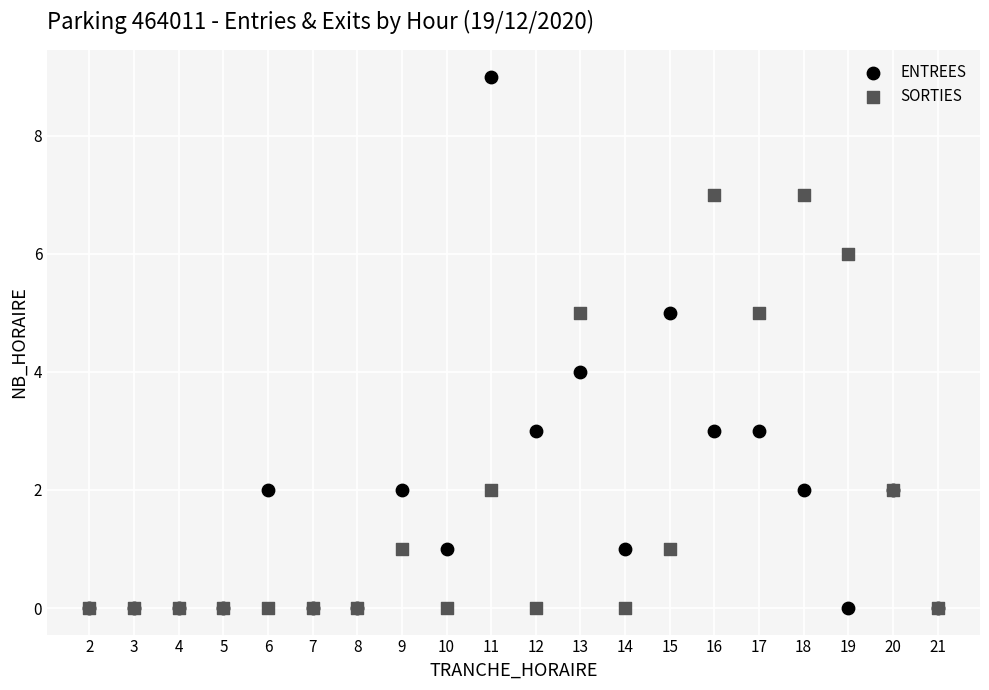

What are all the series names shown in the legend?

ENTREES, SORTIES